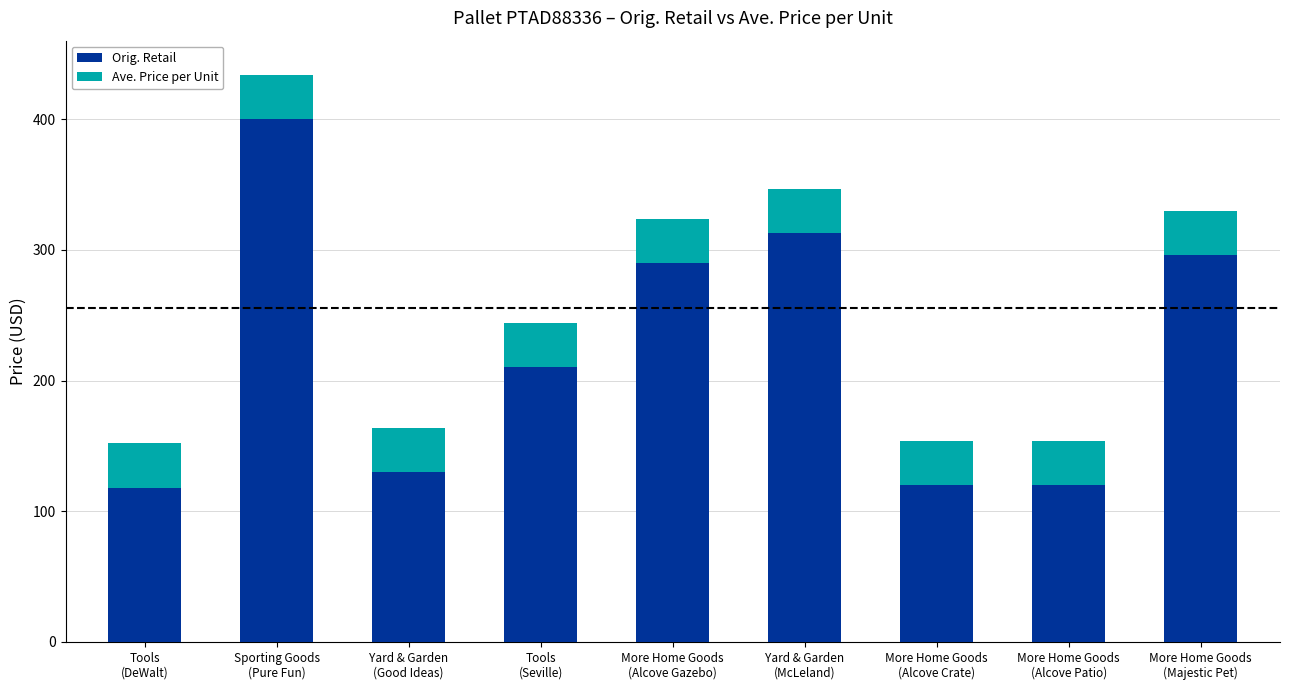

What is the sum of all Orig. Retail values?

1996.9